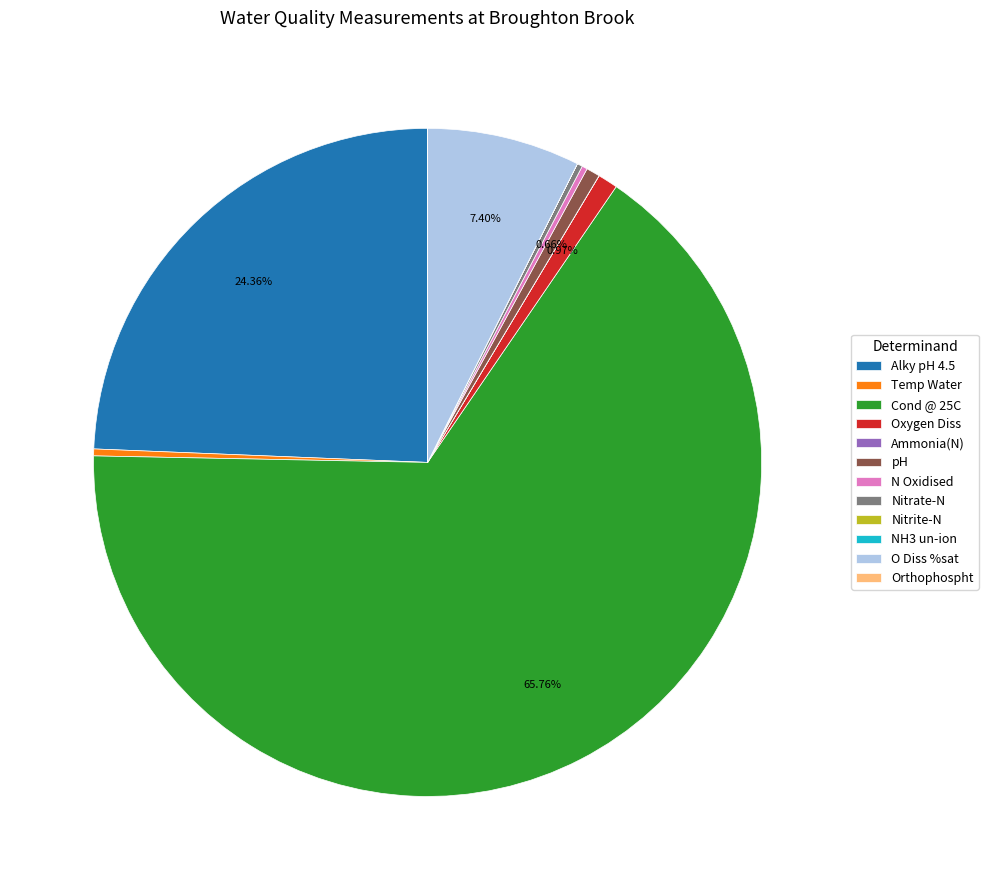

What percentage is the pH slice, to the nearest percent?

1%